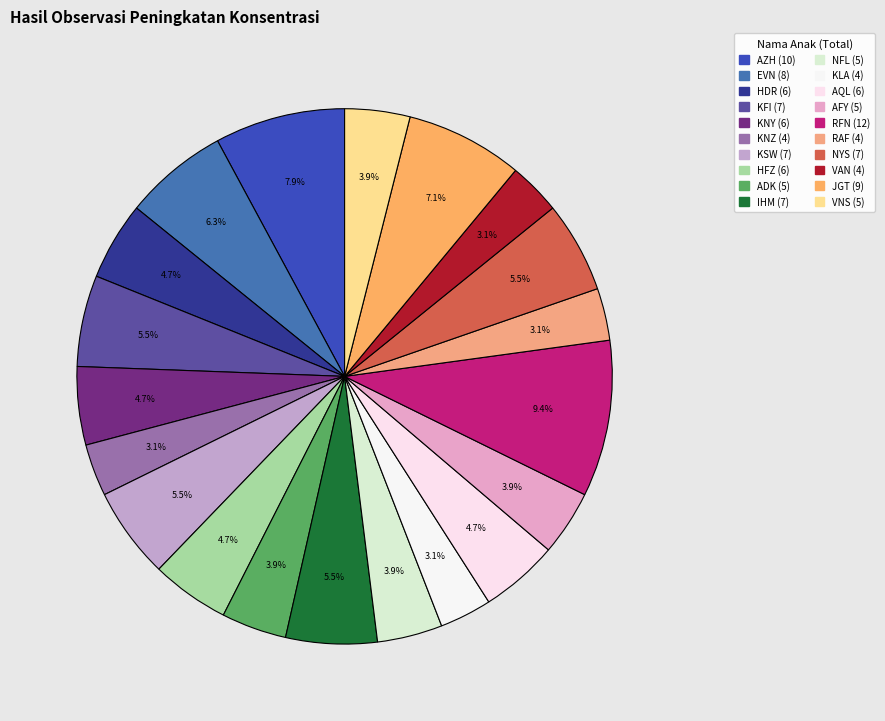

Count the number of slices in the pie.

20